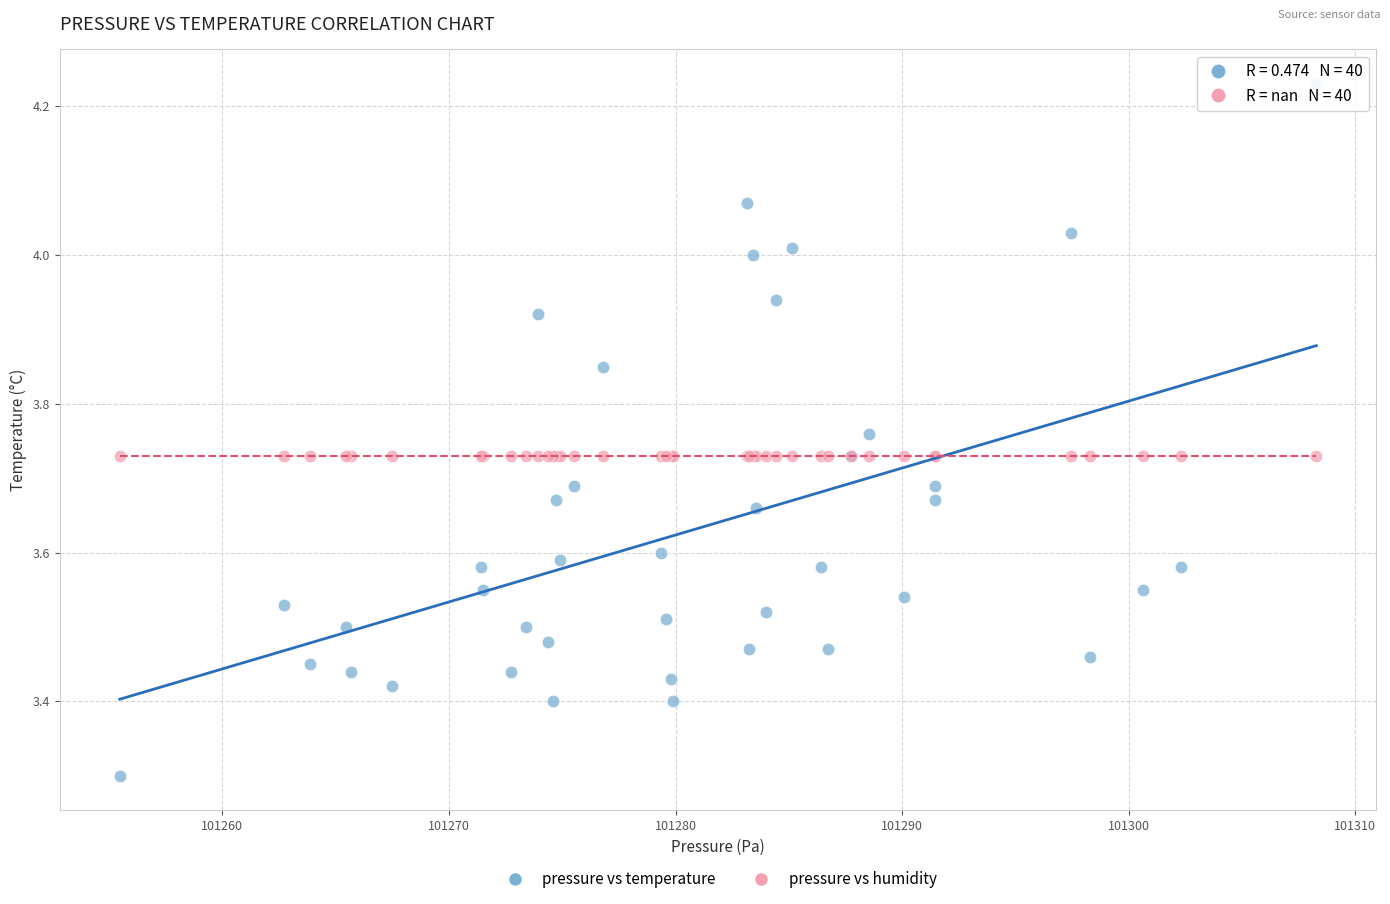

Which series reaches the minimum Y coordinate?

pressure vs temperature